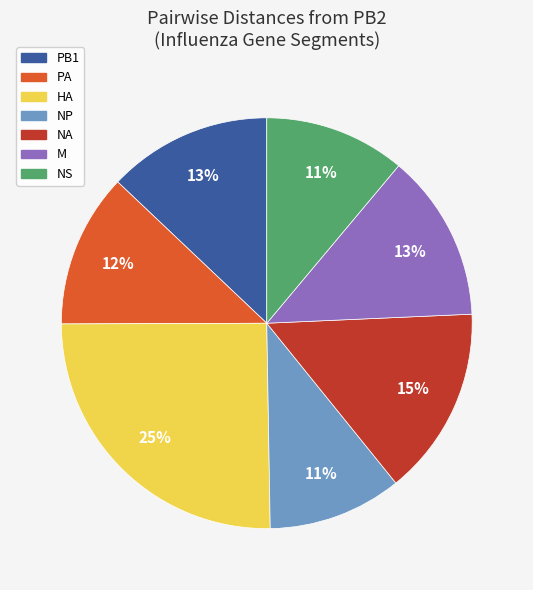

Is HA the majority of the pie?

No